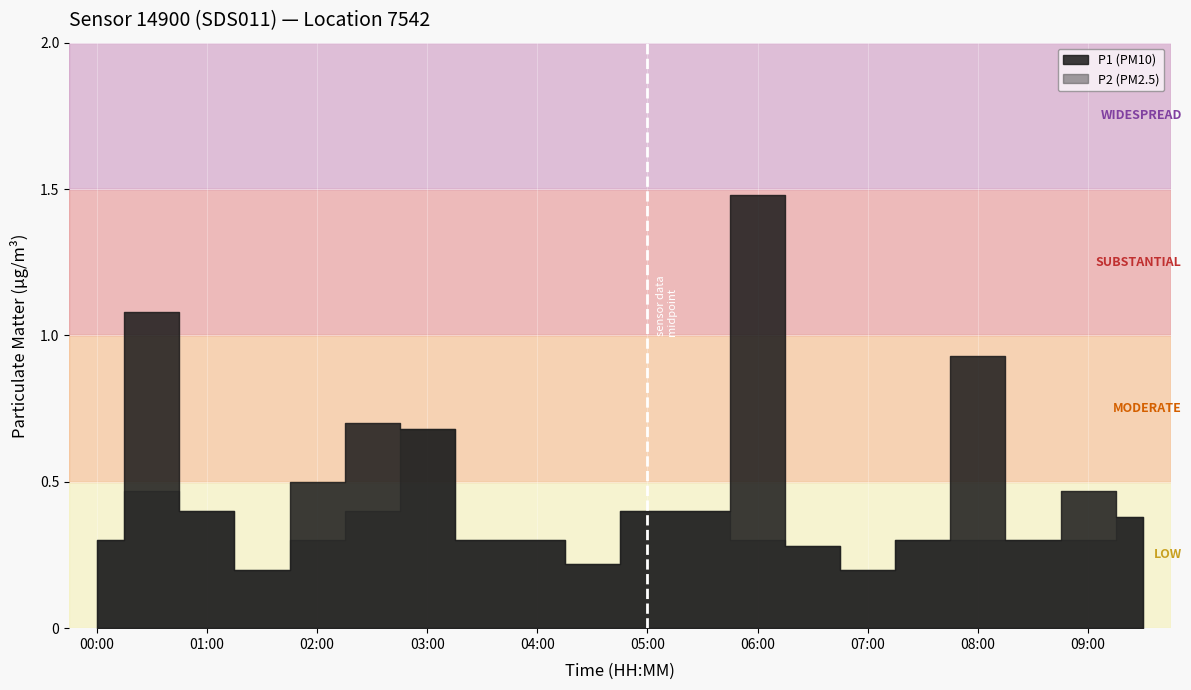

At which category does P2 reach its first local peak?

00:30